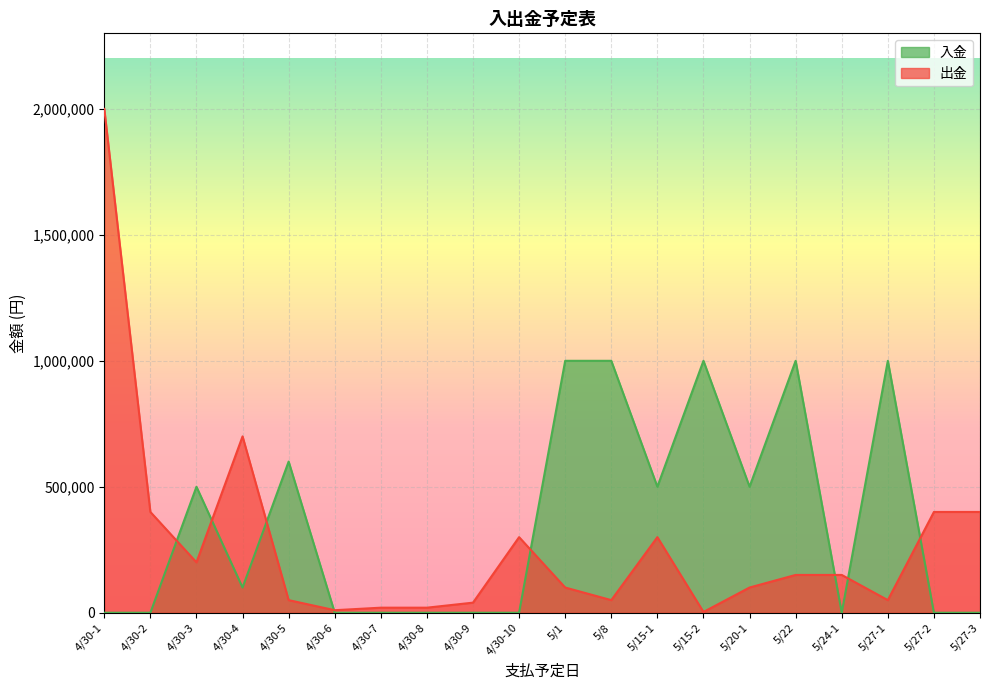

The value of 入金 at 5/27-2 is 0. True or false?

True